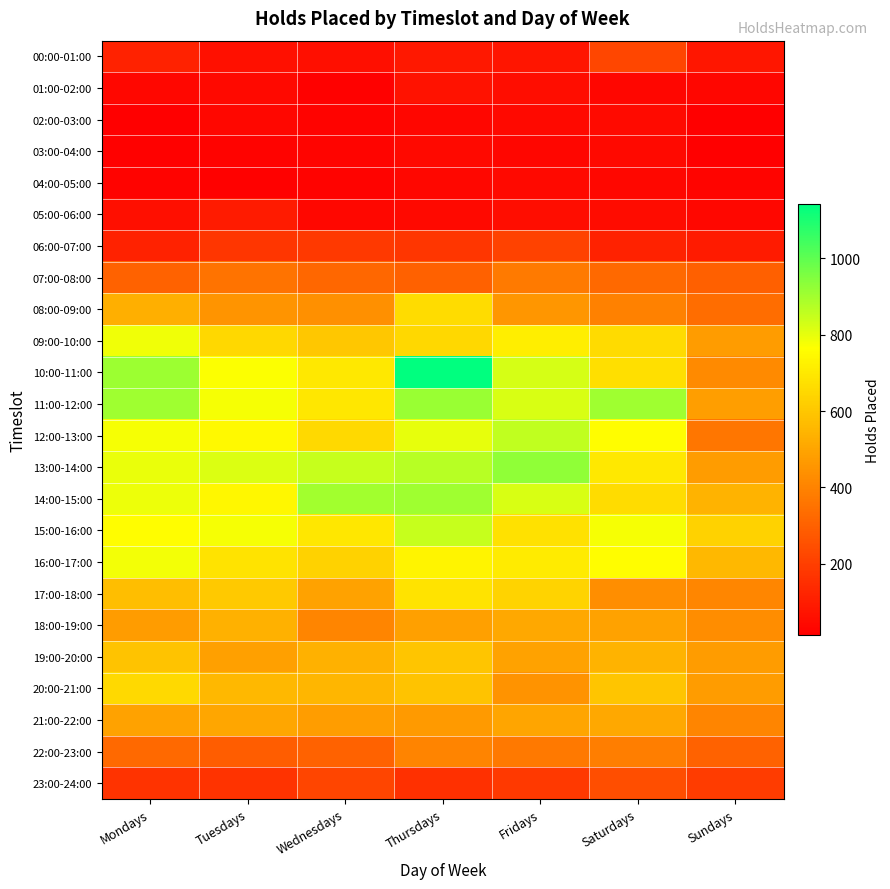

Count the number of data series in this chart.

24